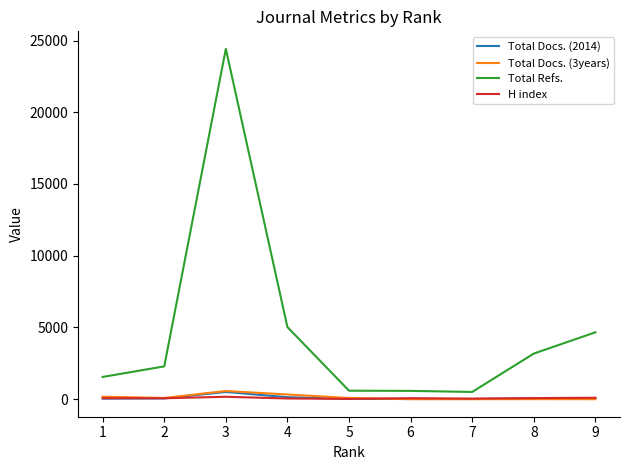

What is the difference between the H index values at 9 and 3?

68